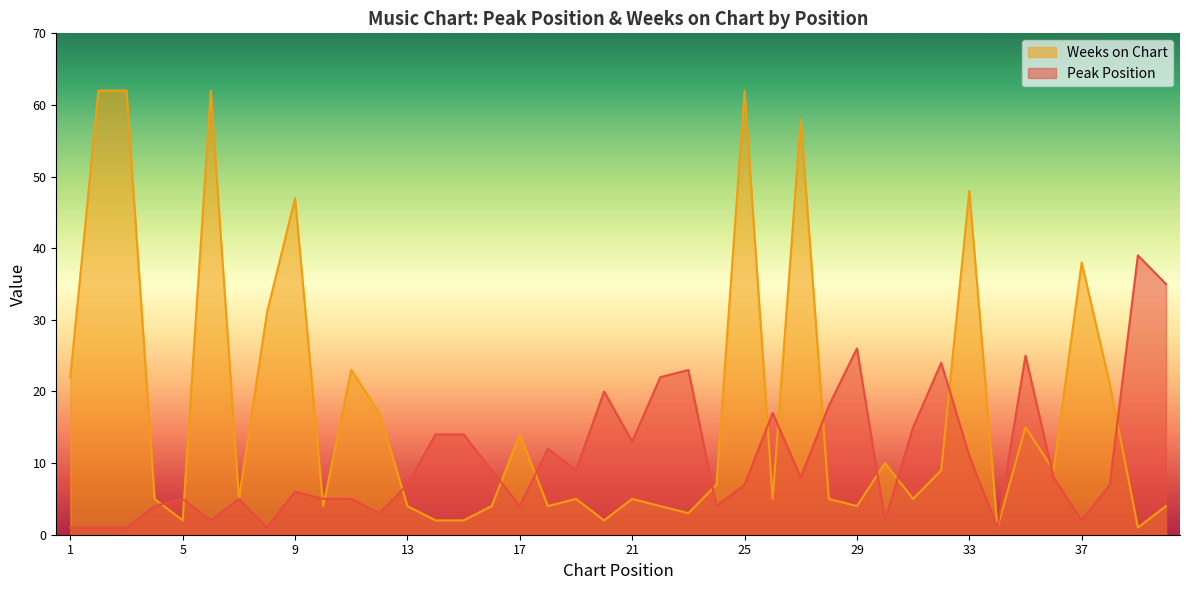

Which series ends up on top after the final intersection of Peak Position and Weeks on Chart?

Peak Position